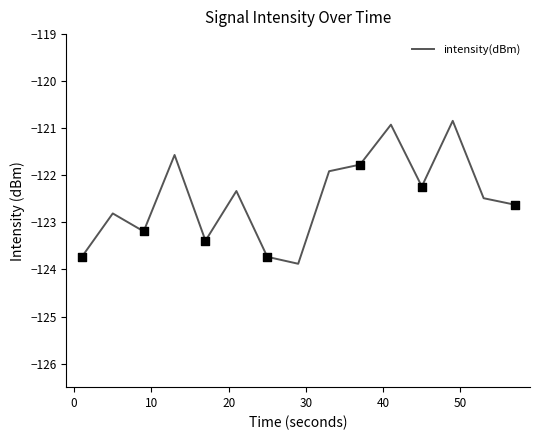

What is the minimum value shown in the chart?

-123.9